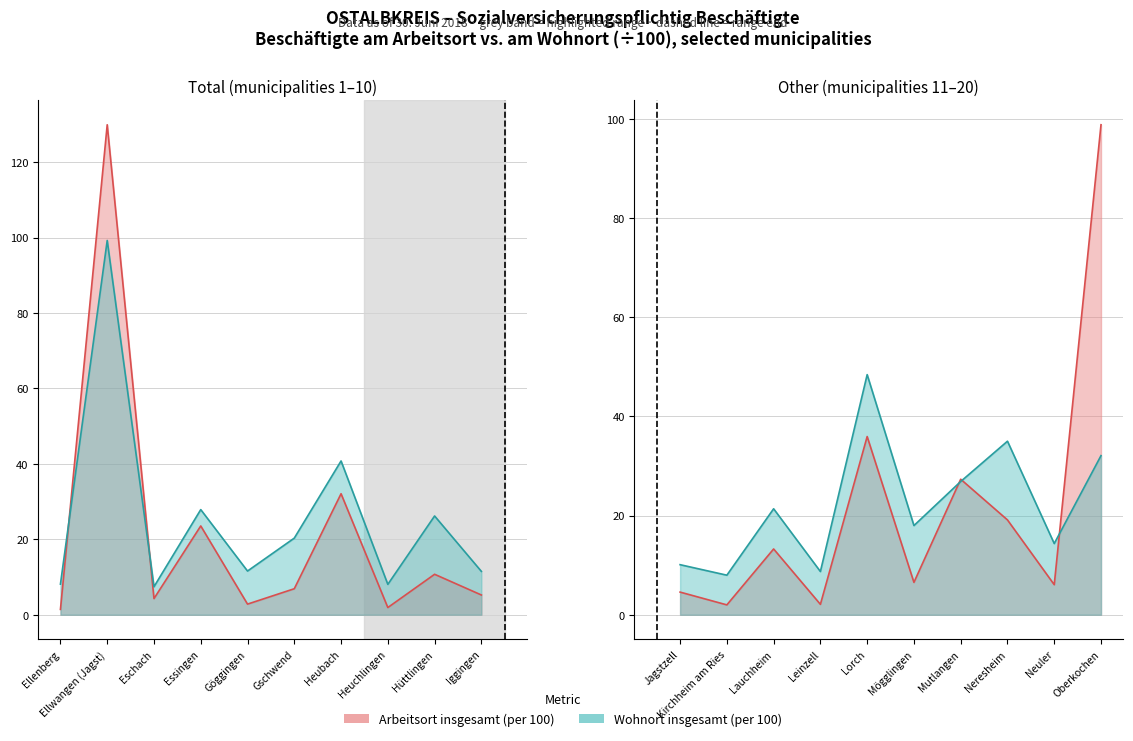

How many lines are shown in the chart?

2